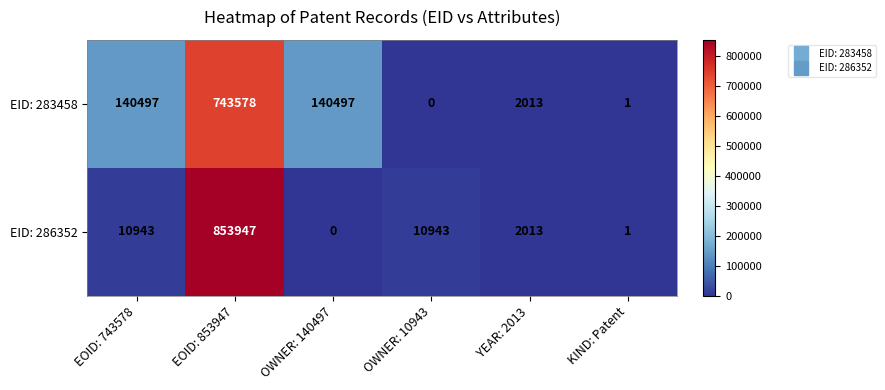

Which series has the largest range (max minus min)?

EID: 286352